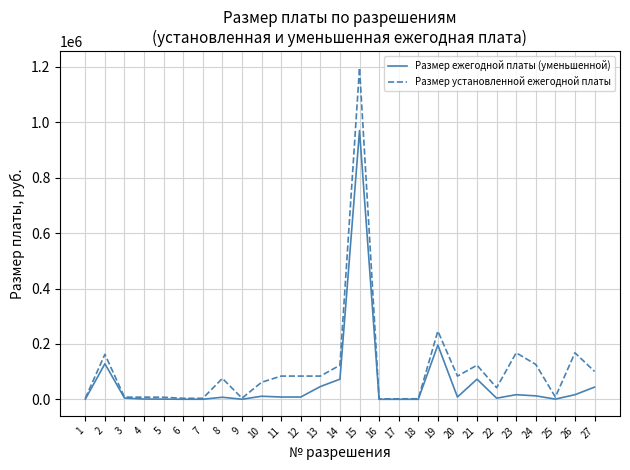

Which series has the largest total across all categories?

Размер установленной ежегодной платы